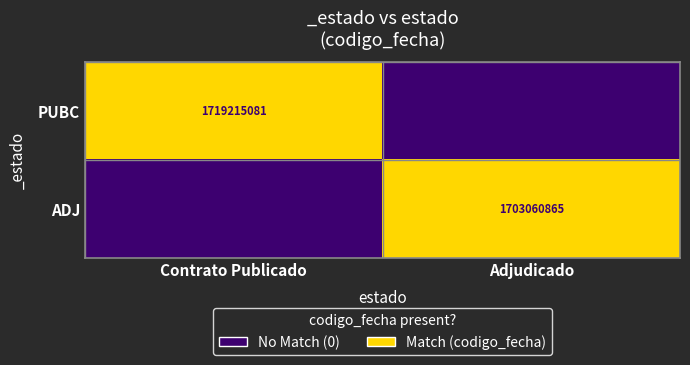

The PUBC series shows 1719215081 at Contrato Publicado. True or false?

True